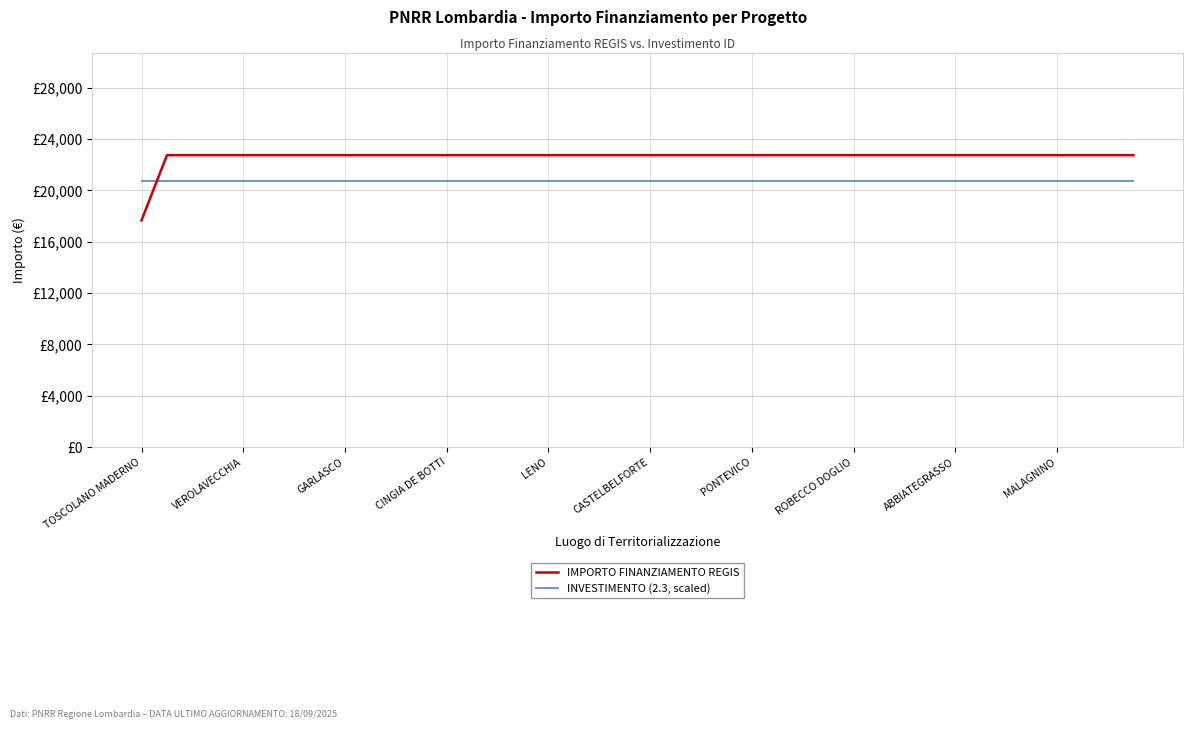

How many times do IMPORTO FINANZIAMENTO REGIS and INVESTIMENTO (2.3, scaled) cross each other?

1